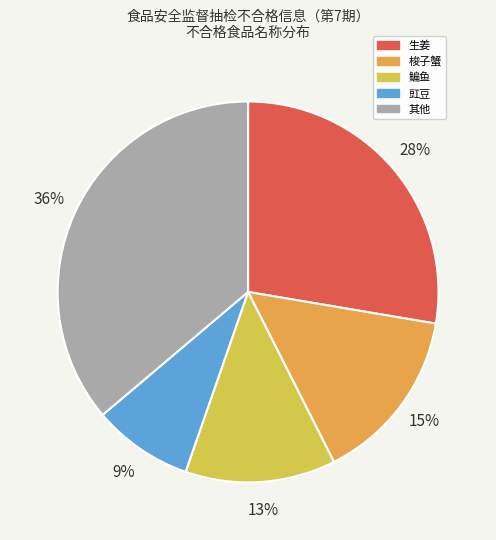

Which has a higher value, 生姜 or 鳊鱼?

生姜